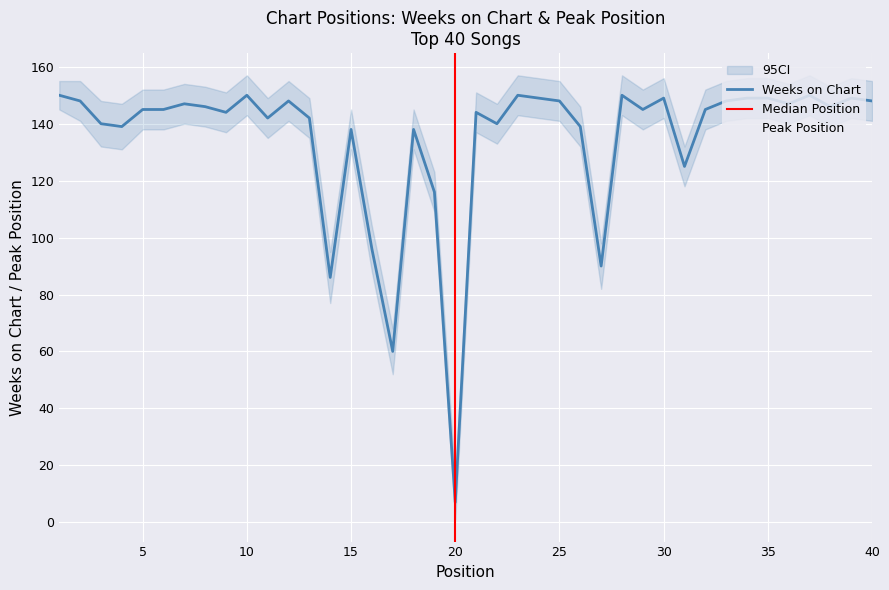

What is the lowest value of the Weeks on Chart series?

7